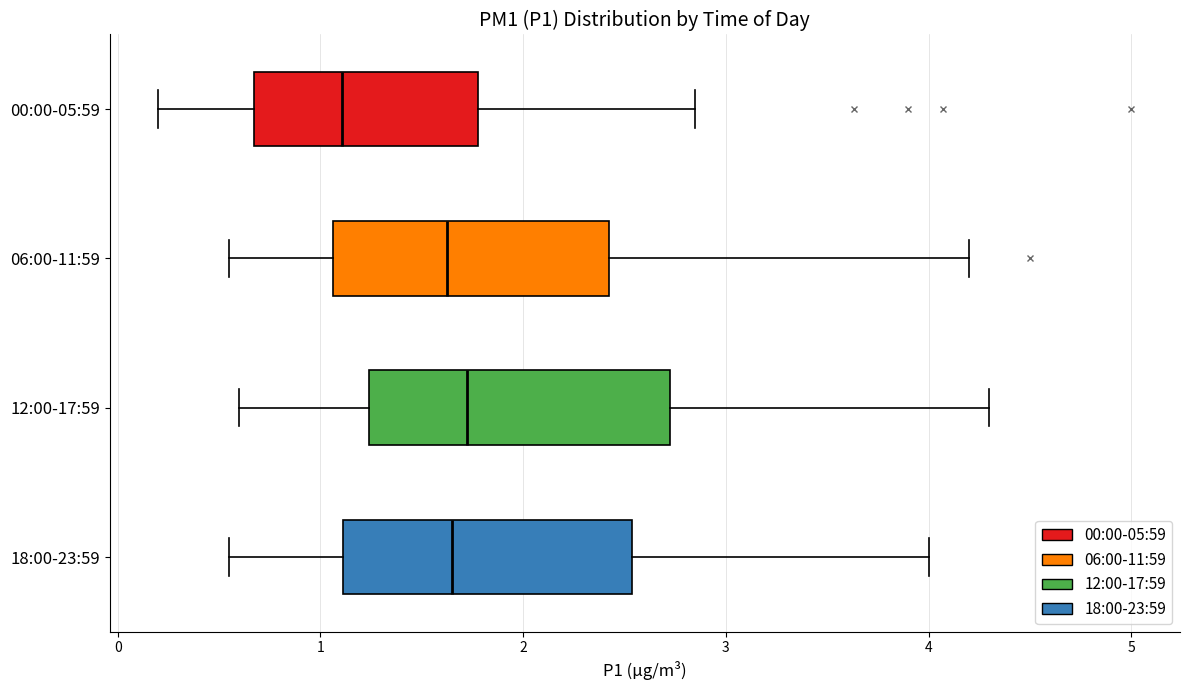

Where is the right edge of the box for 06:00-11:59 on the x-axis? The values are not printed on the chart, so give them approximately, as read against the axis.

2.4